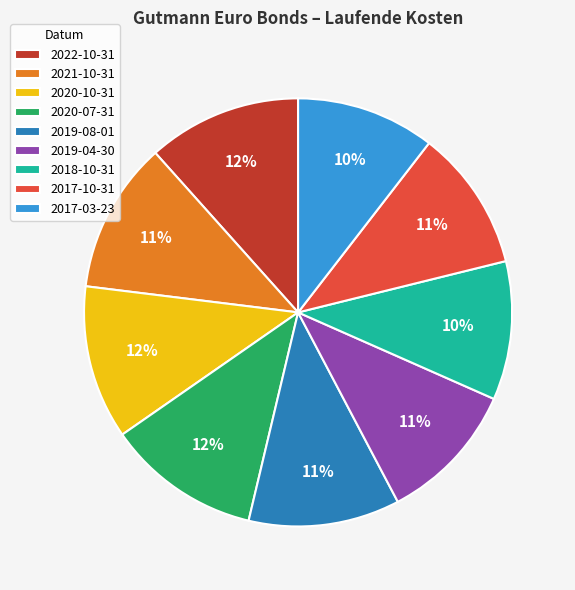

Is it true that 2017-10-31 is 20% of the pie?

False